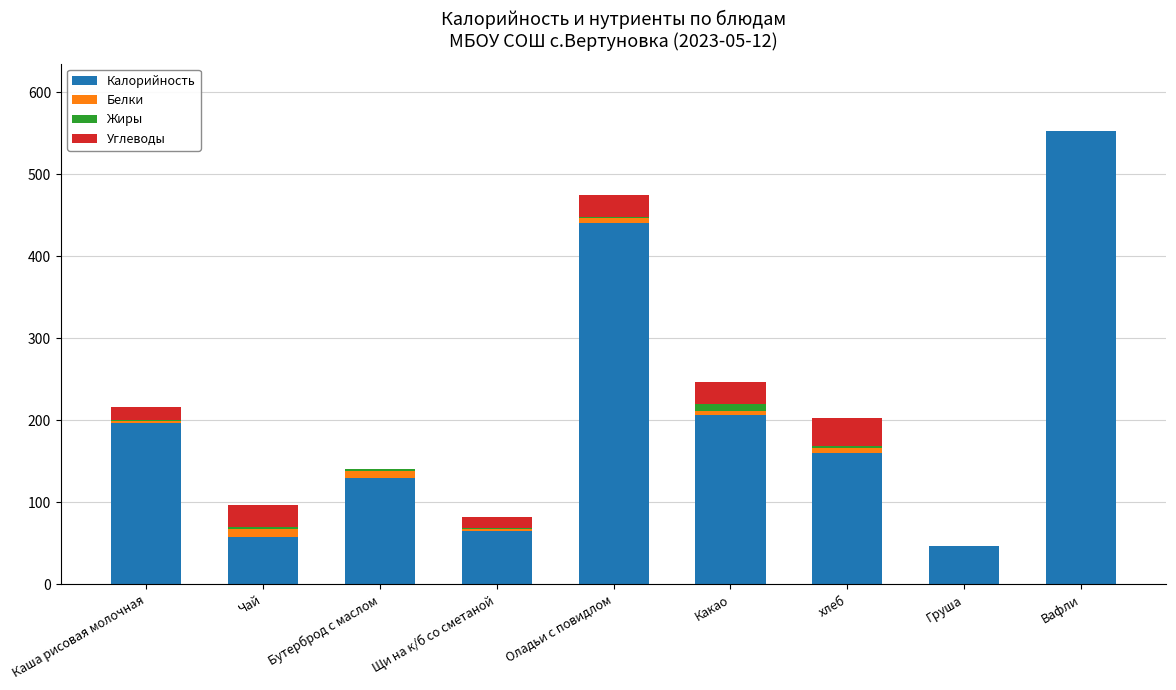

What is the maximum value for Калорийность?

552